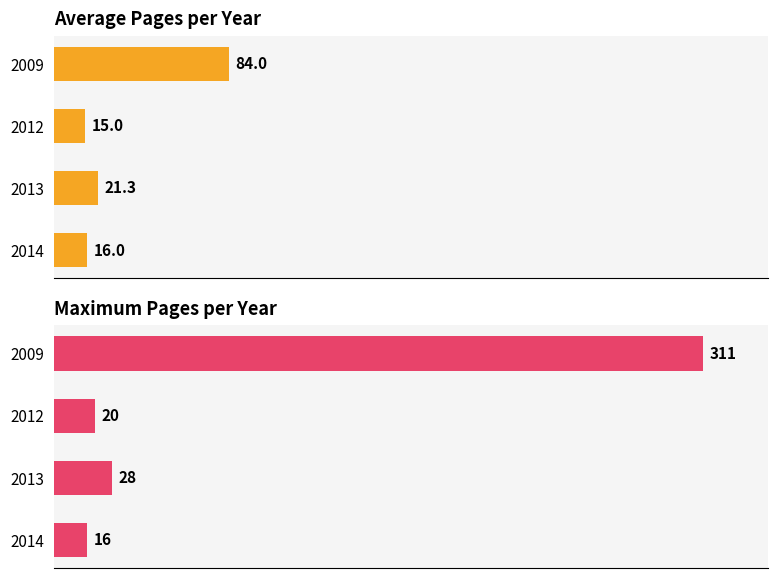

What is the difference between the maximum and second lowest values in the Maximum Seitenzahl series?

291.0